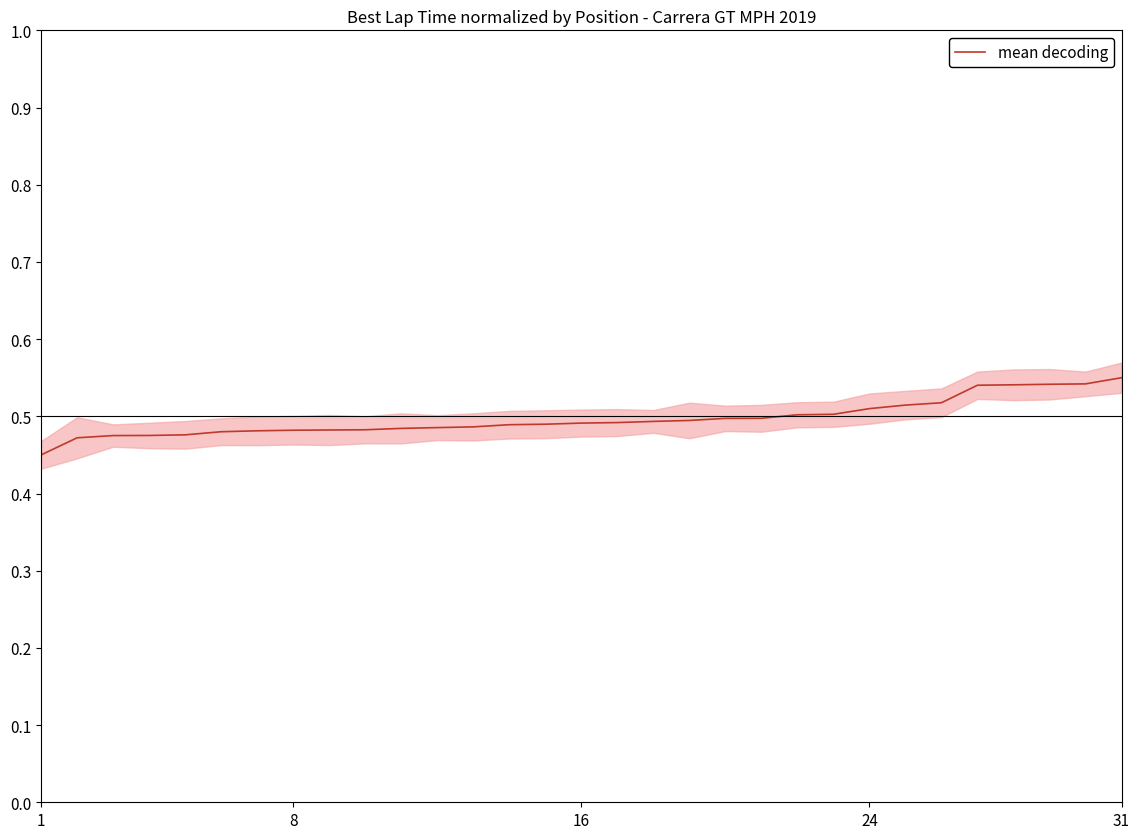

The chart shows a value of 0.6 at 14. True or false?

False